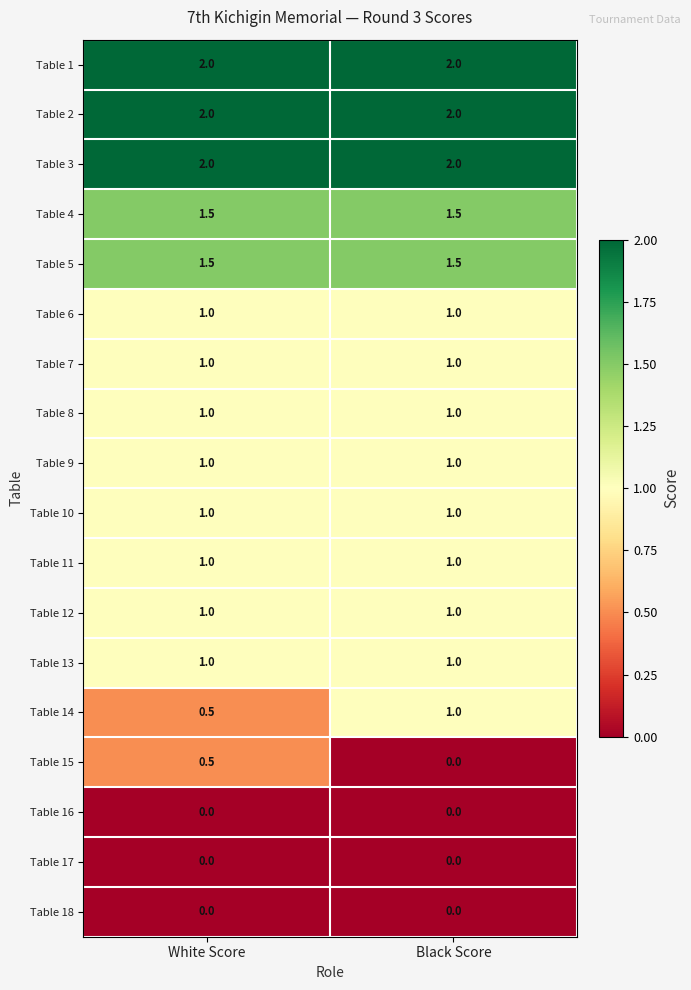

What is the greatest value displayed?

2.0